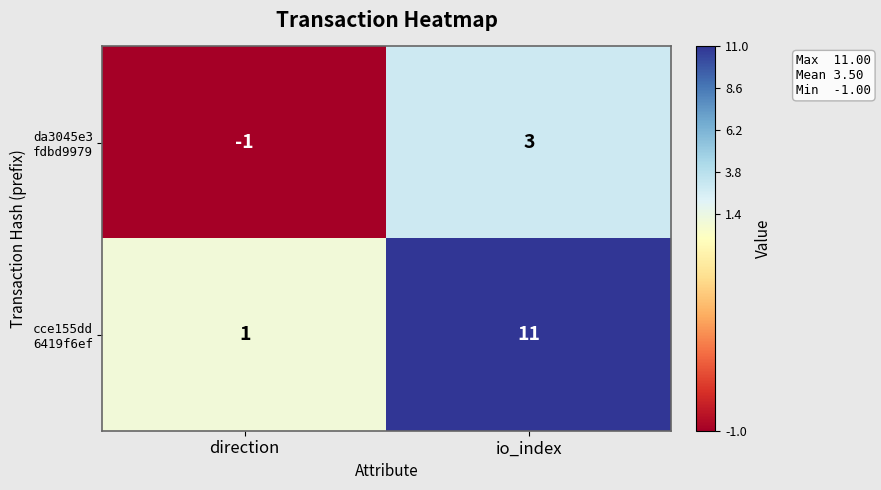

Which label corresponds to the smallest value in the chart?

direction